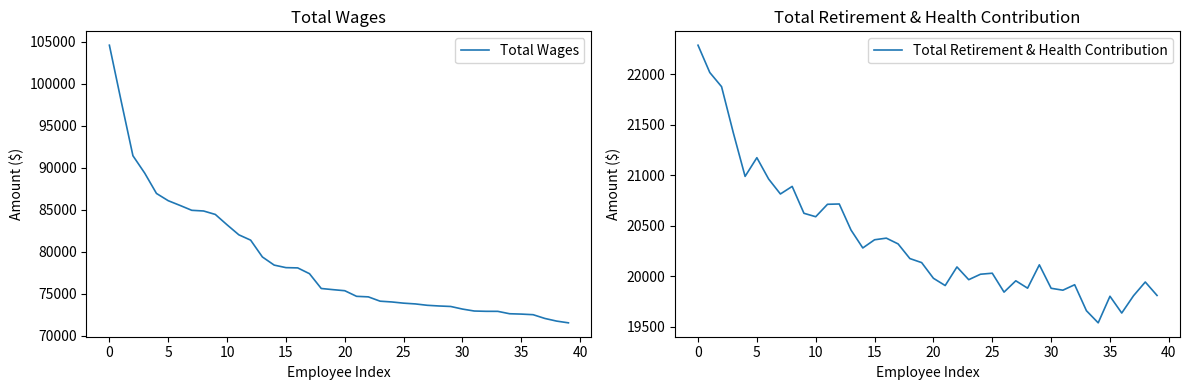

Which has a higher value, 33 or 18?

18